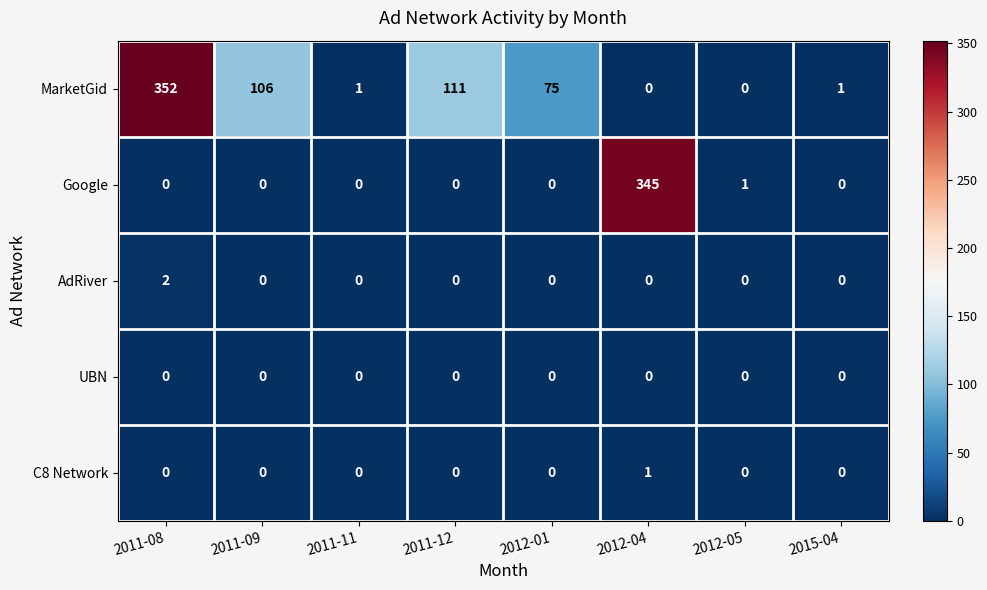

What is the difference between the highest and lowest values at 2011-09?

106